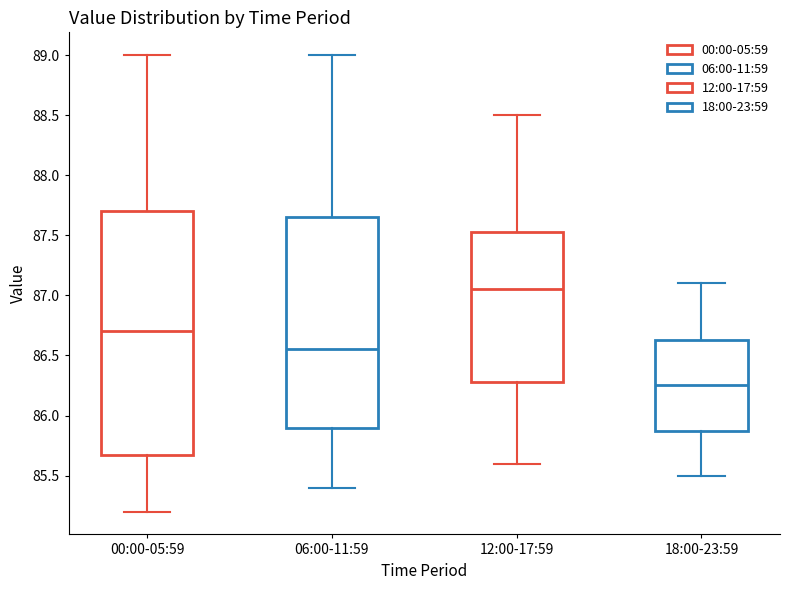

Reading left to right, read every box against the y-axis: the position of its median line, the range the box covers, and the ends of its whiskers. The values are not printed on the chart, so give them approximately, as read against the axis.

00:00-05:59: median 86.70, box 85.70 to 87.70, whiskers 85.20 to 89.00
06:00-11:59: median 86.55, box 85.90 to 87.65, whiskers 85.40 to 89.00
12:00-17:59: median 87.05, box 86.30 to 87.55, whiskers 85.60 to 88.50
18:00-23:59: median 86.25, box 85.90 to 86.65, whiskers 85.50 to 87.10